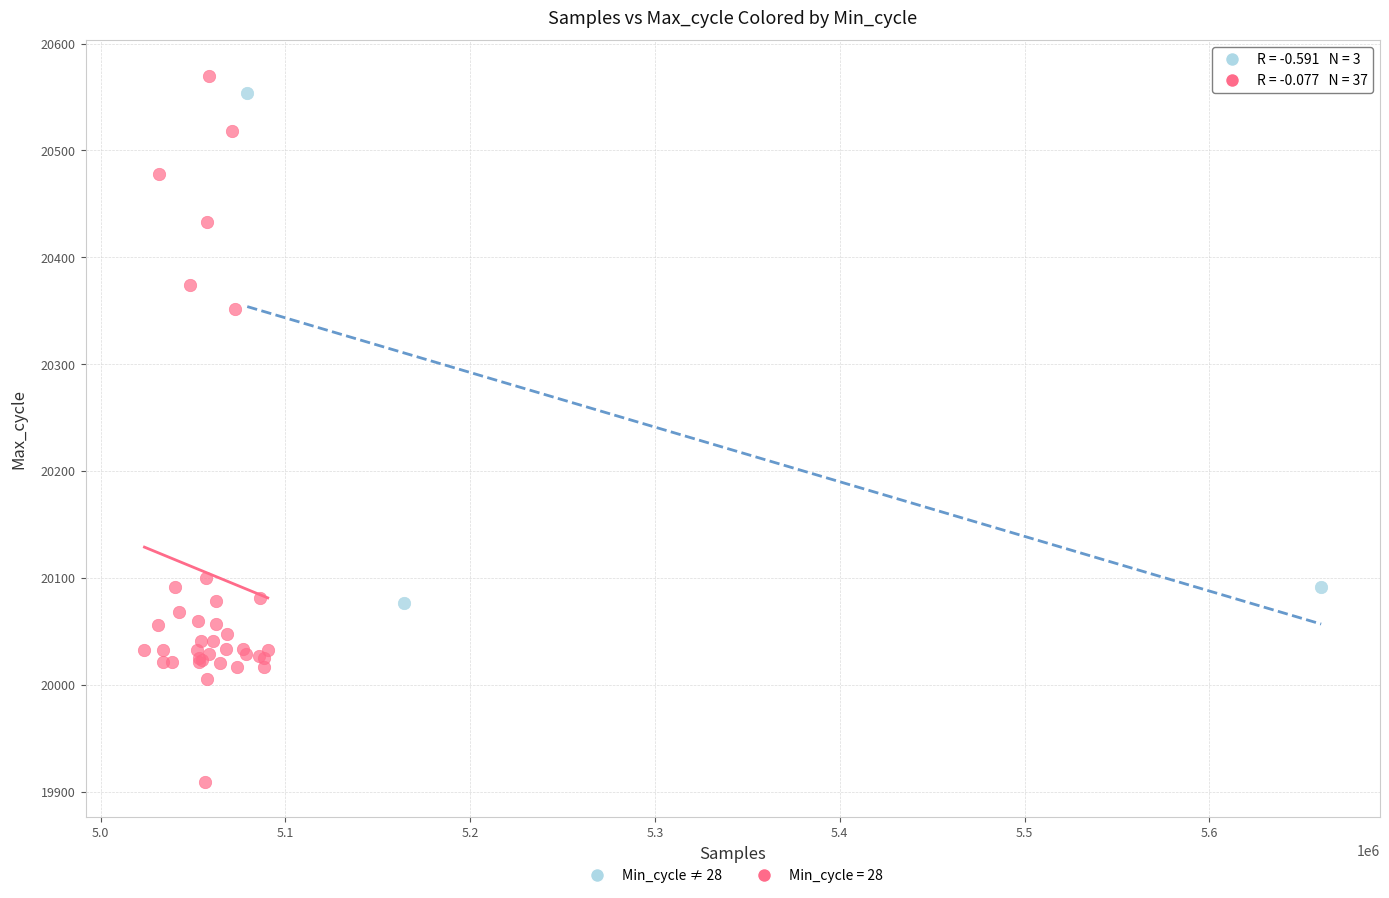

Which series has the widest spread of Y values?

Min_cycle = 28